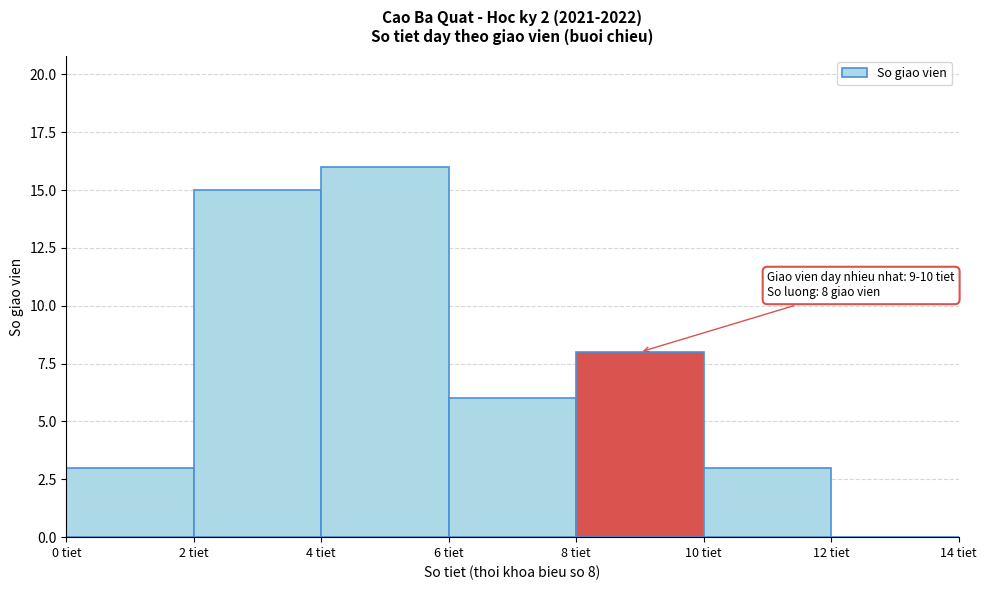

Which range on the x-axis has the tallest bar?

4 to 6